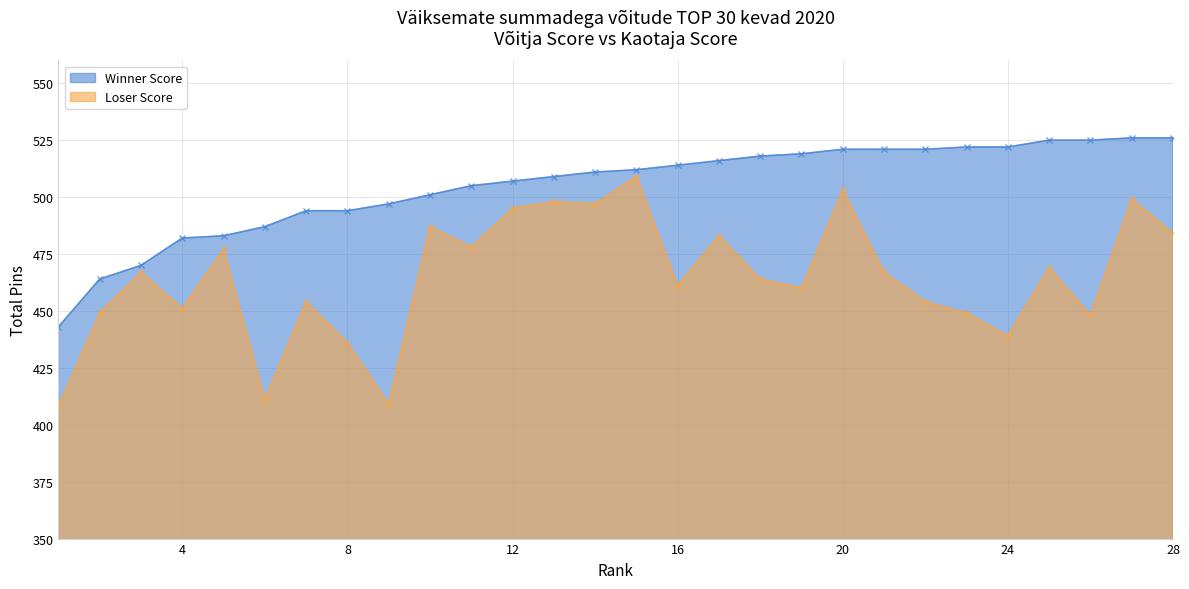

What is the difference between the Loser Score values at 25 and 5?

8